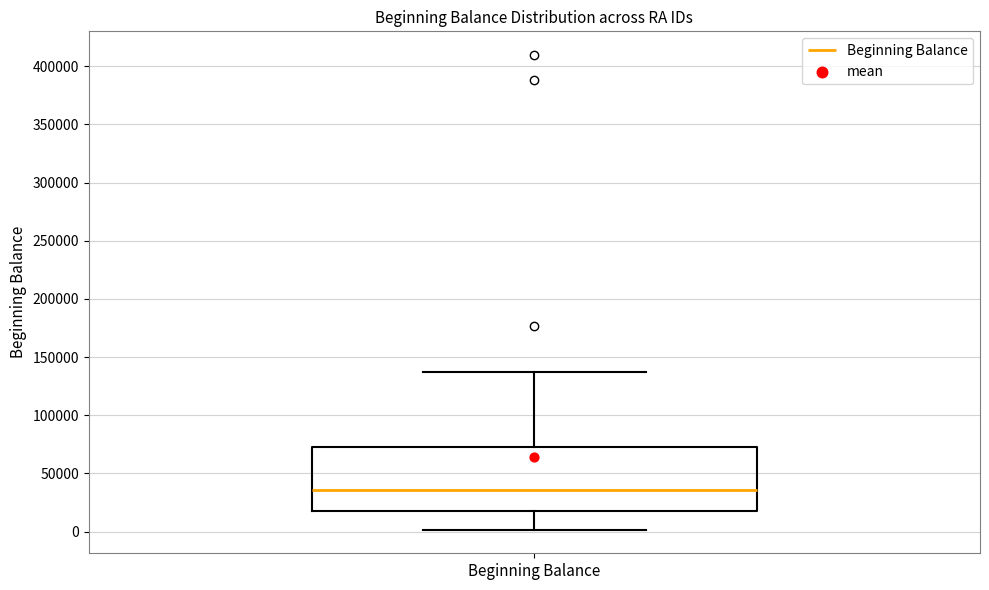

Read this box plot against the y-axis: the position of the median line, the range covered by the box, and the ends of both whiskers. The values are not printed on the chart, so give them approximately, as read against the axis.

median 35000, box 15000 to 75000, whiskers 0 to 135000